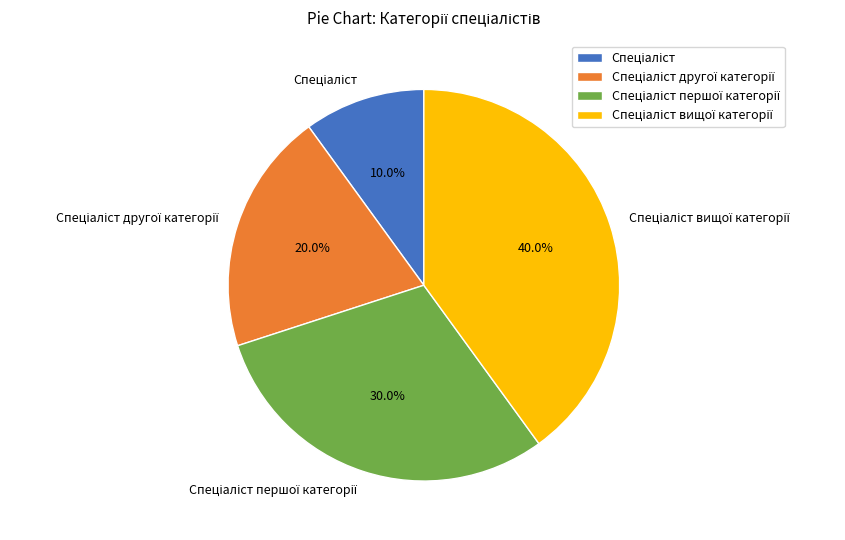

Does any single category account for the majority?

No